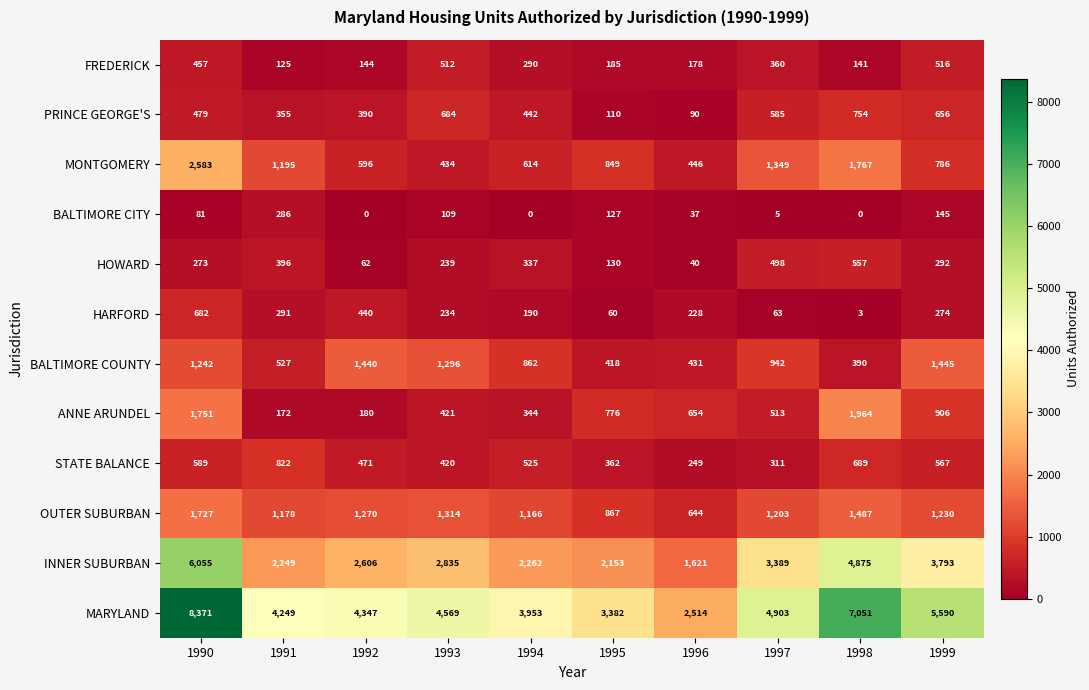

How many HOWARD values are between 130 and 396?

6